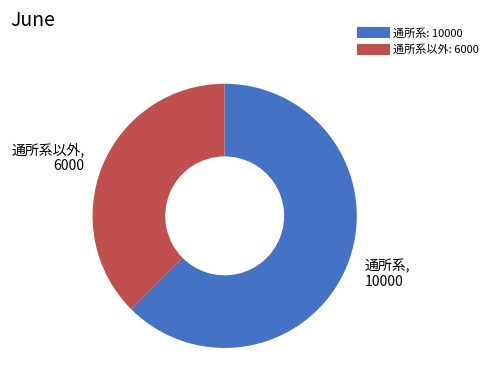

Is there any slice that represents more than half of the pie?

Yes